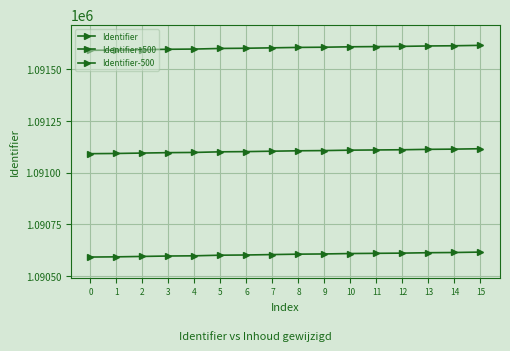

How many lines are shown in the chart?

3